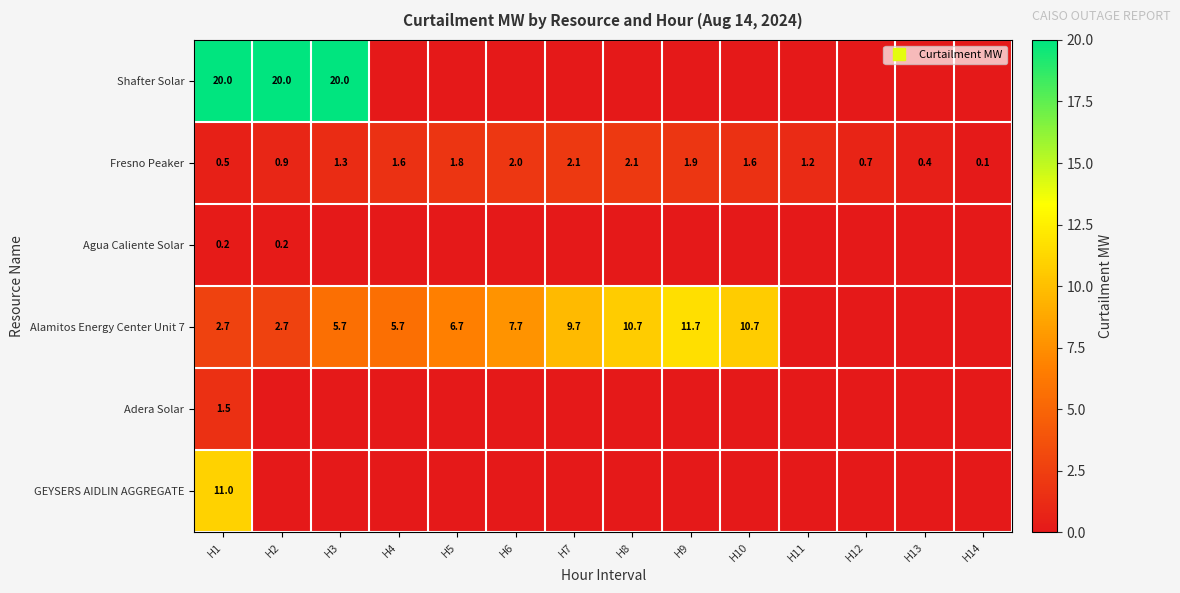

What is the total value across all series at H11?

1.2